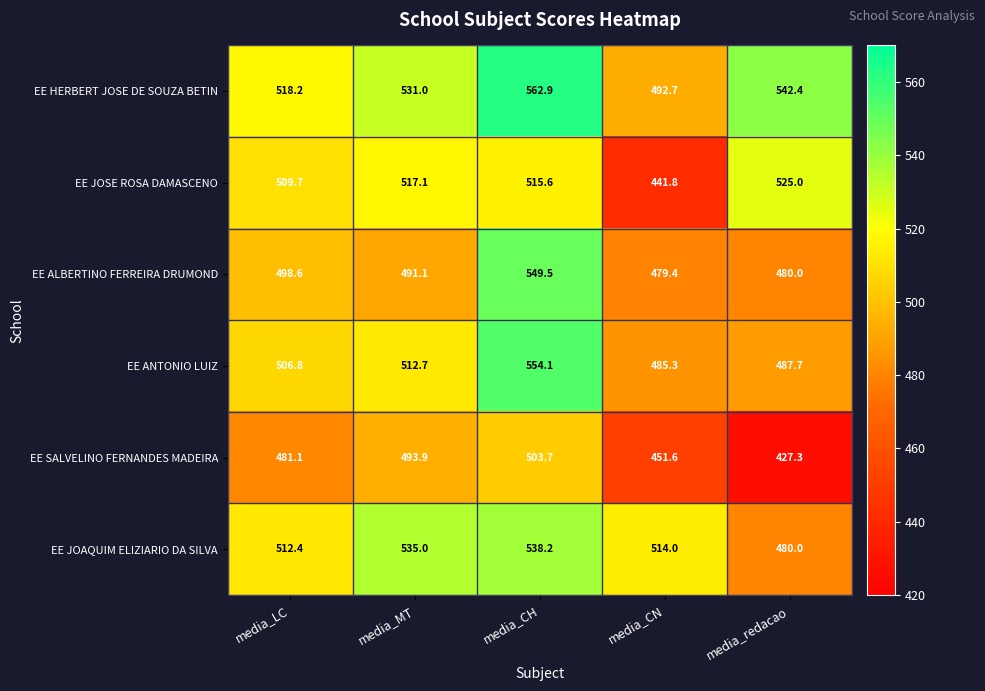

What is the sum of all EE ALBERTINO FERREIRA DRUMOND values?

2498.6